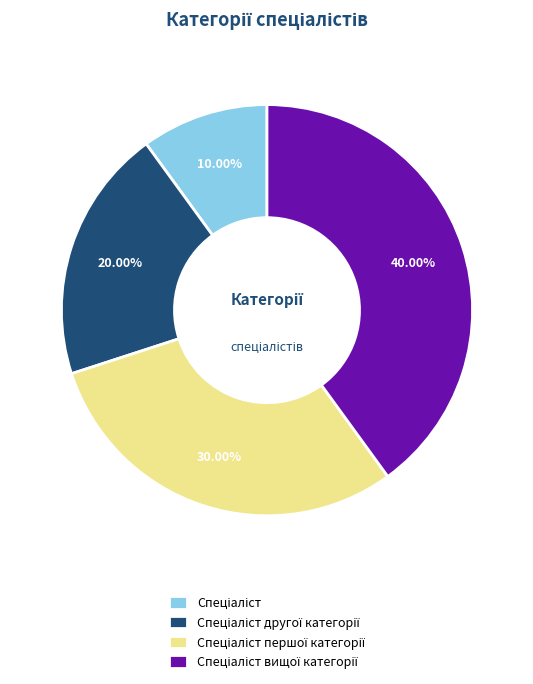

Does any single category account for the majority?

No